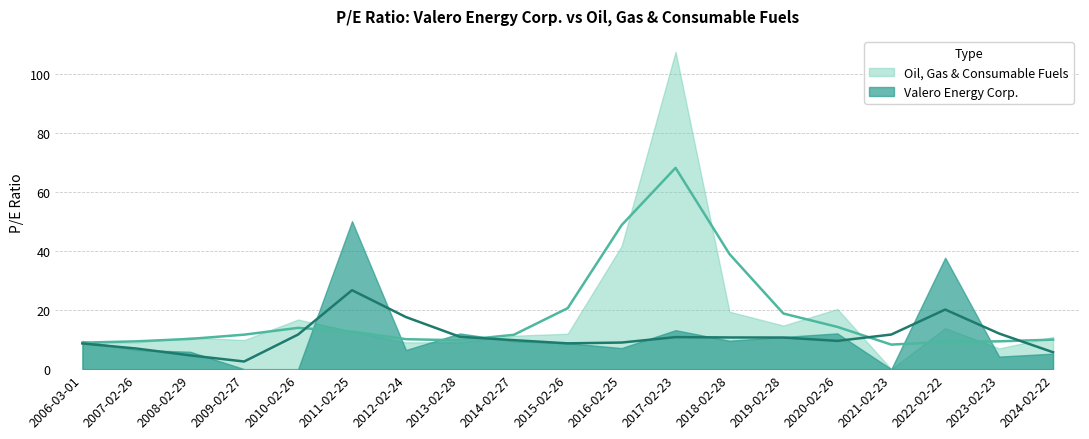

What is the approximate value of Oil, Gas & Consumable Fuels at 2023-02-23?

7.0